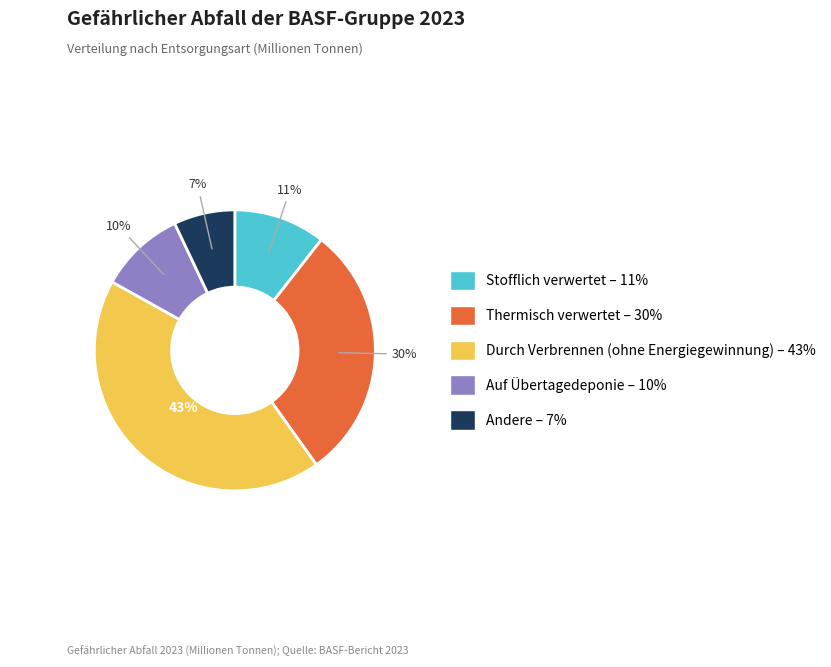

To the nearest percent, what percentage of the pie is Auf Übertagedeponie?

10%